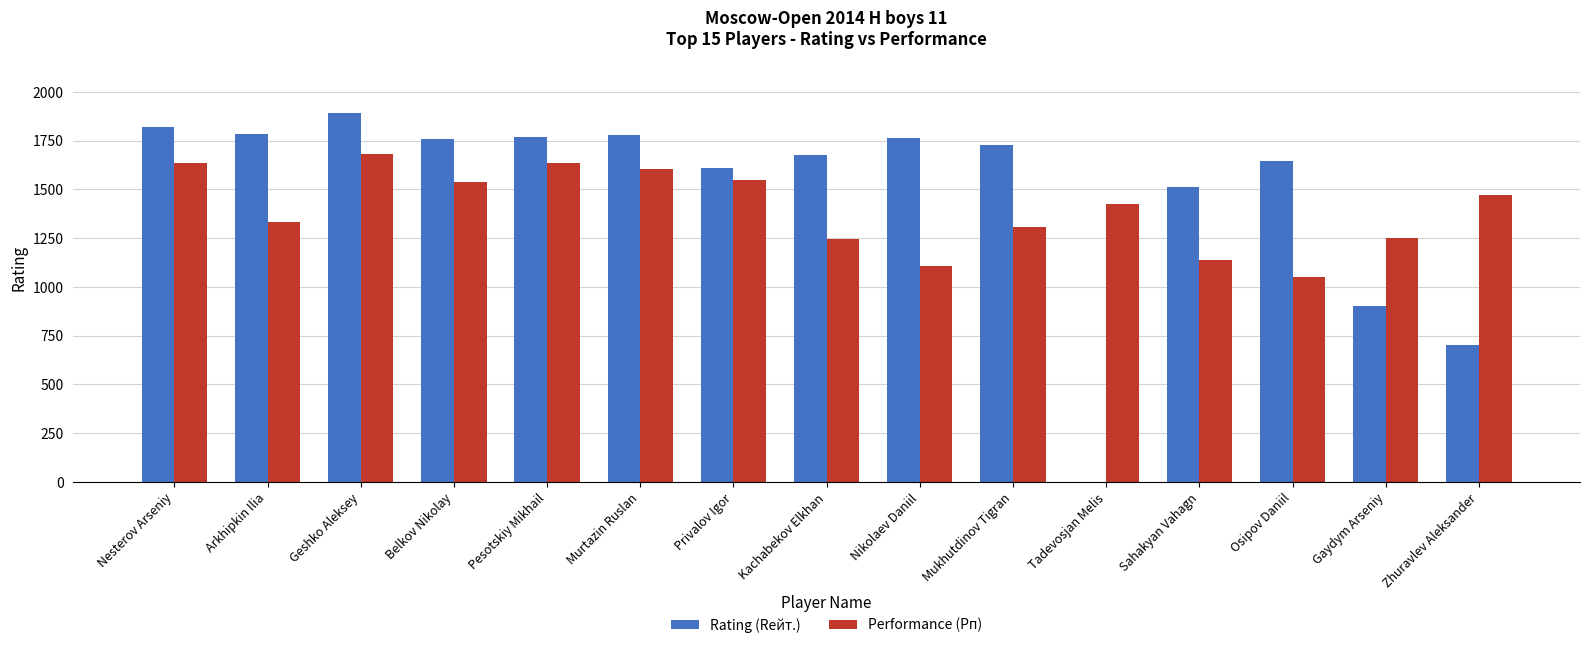

What are all the series names shown in the legend?

Rating (Rейт.), Performance (Рп)